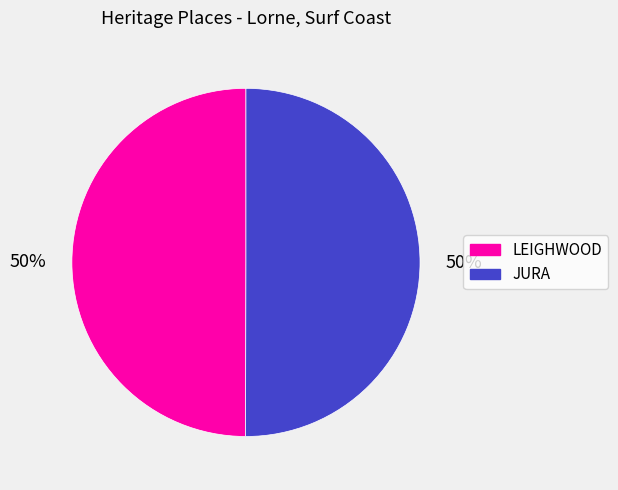

Approximately how many times larger is the value at JURA compared to LEIGHWOOD?

1.0